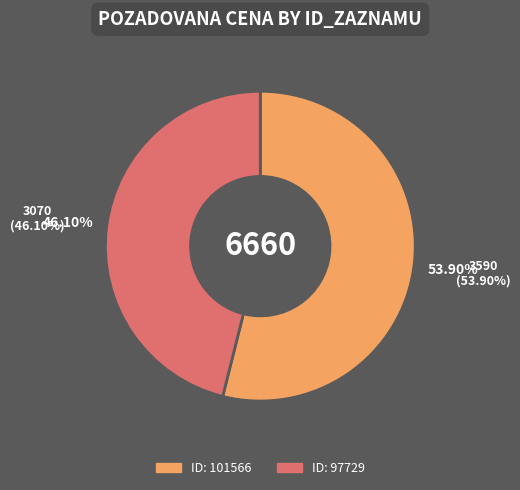

The 97729 slice represents 57% of the pie. True or false?

False